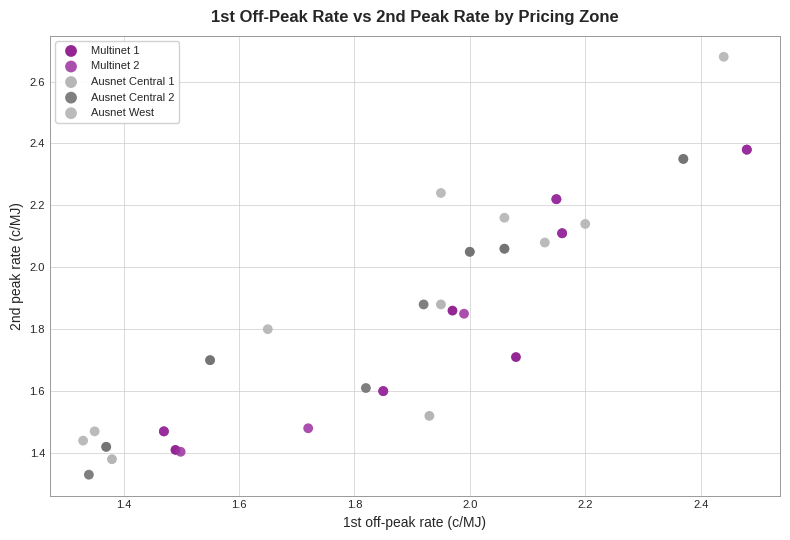

Which series contains the highest Y value?

Ausnet West